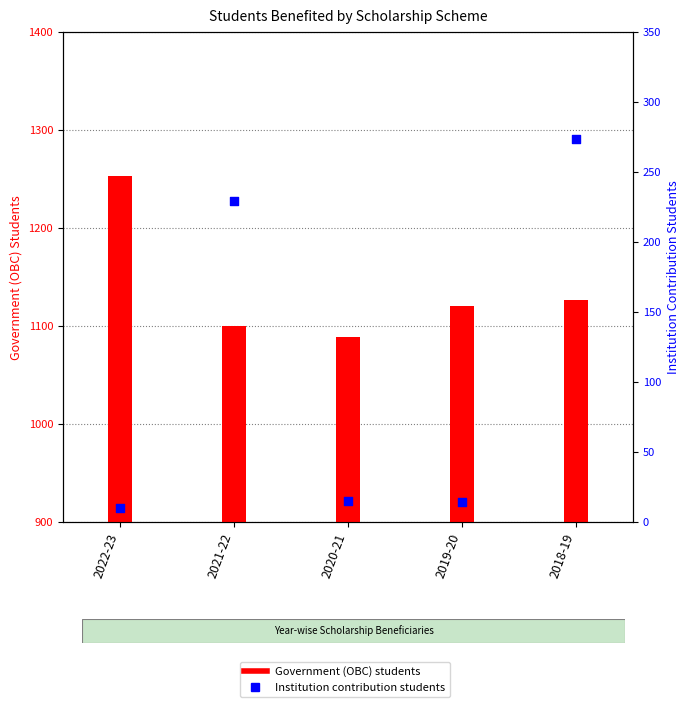

What is the total value across all series at 2020-21?

1104